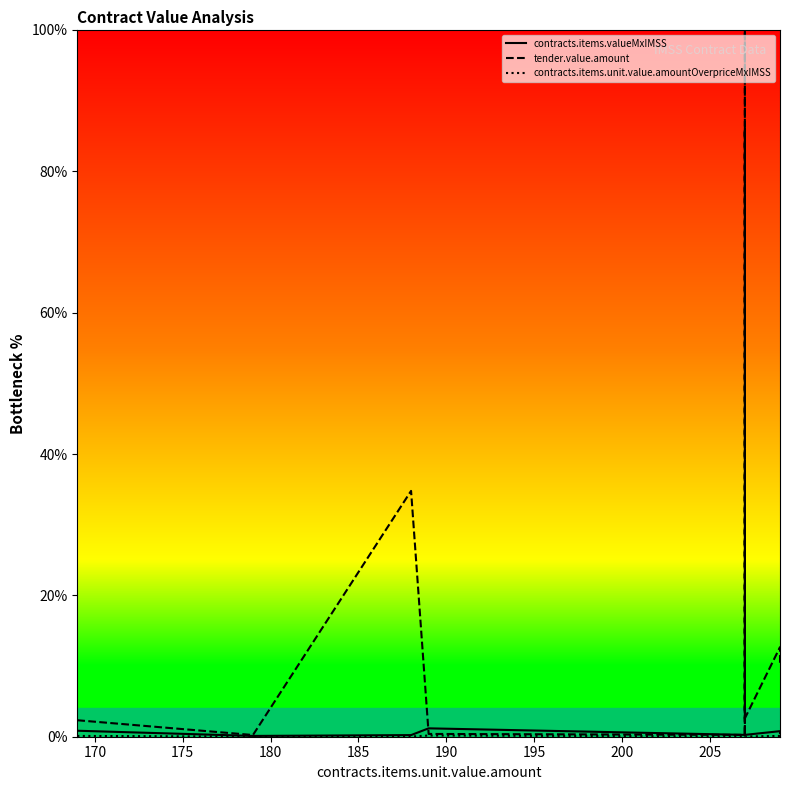

Reading right to left, transcribe all the data shown in this chart.

contracts.items.valueMxIMSS: 0.5	0.8	0.3	0.3	0.5	0.3	0.3	0.3	1.2	0.2	0.1	0.8
tender.value.amount: 10.2	12.7	2.6	17.2	100.0	0.3	86.1	0.3	0.4	34.8	0.2	2.3
contracts.items.unit.value.amountOverpriceMxIMSS: 0.1	0.1	0.0	0.0	0.1	0.0	0.0	0.0	0.2	0.0	0.0	0.1